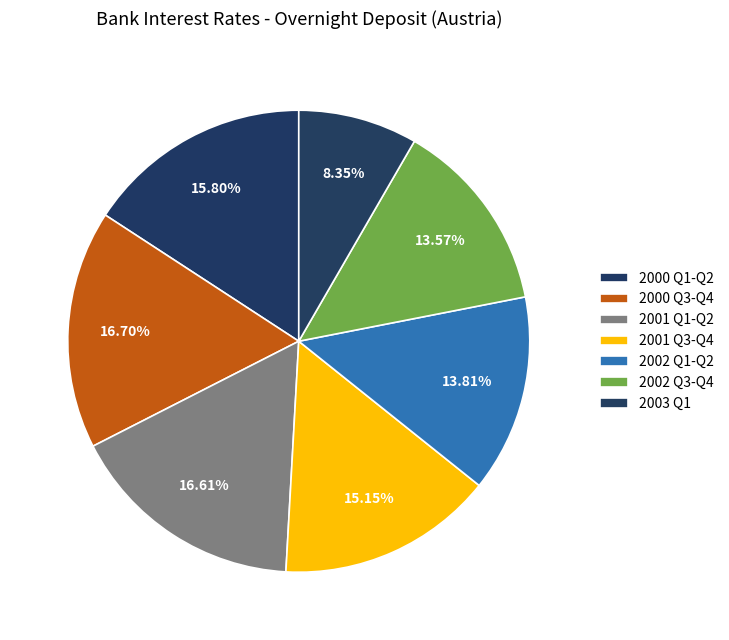

How many segments does this pie chart have?

7